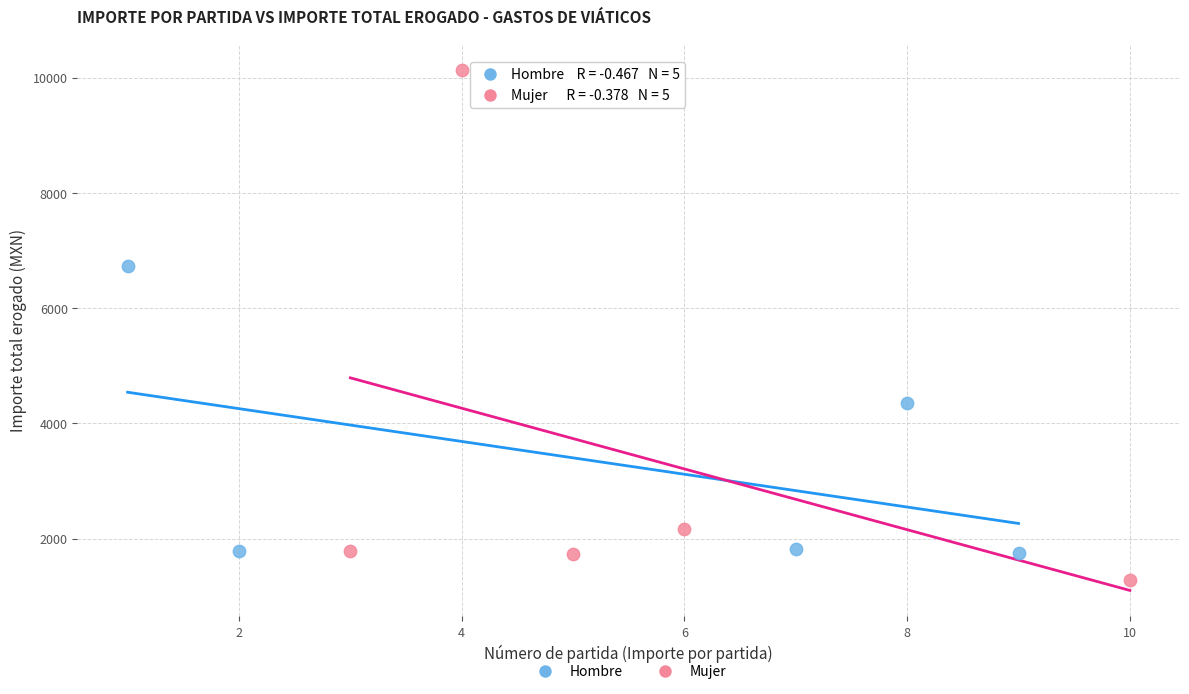

Which series has the widest spread of Y values?

Mujer